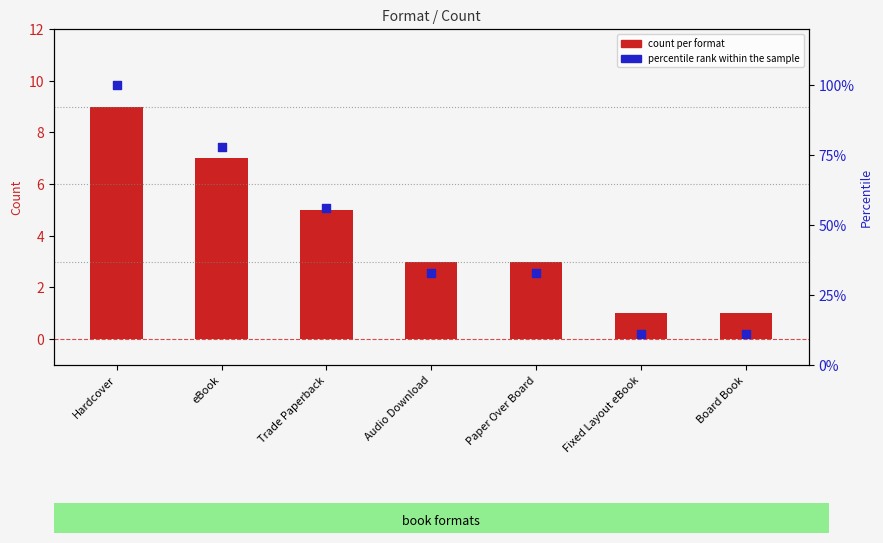

Is the value of percentile rank within the sample at Fixed Layout eBook greater than the value of count per format at Trade Paperback?

Yes